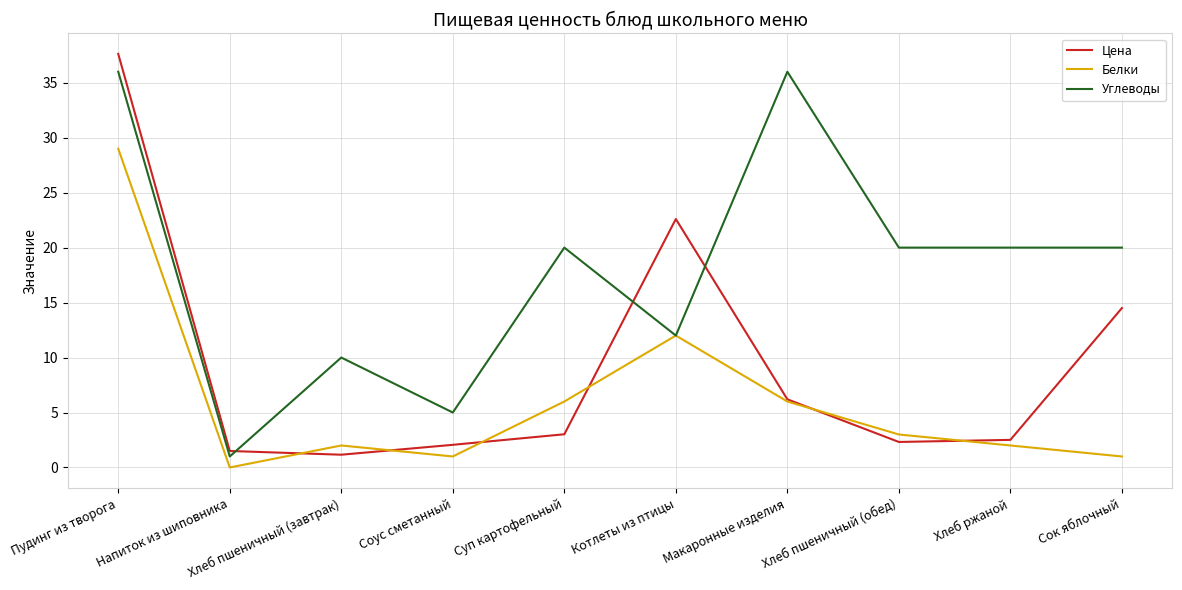

What position from the left is Котлеты из птицы?

6